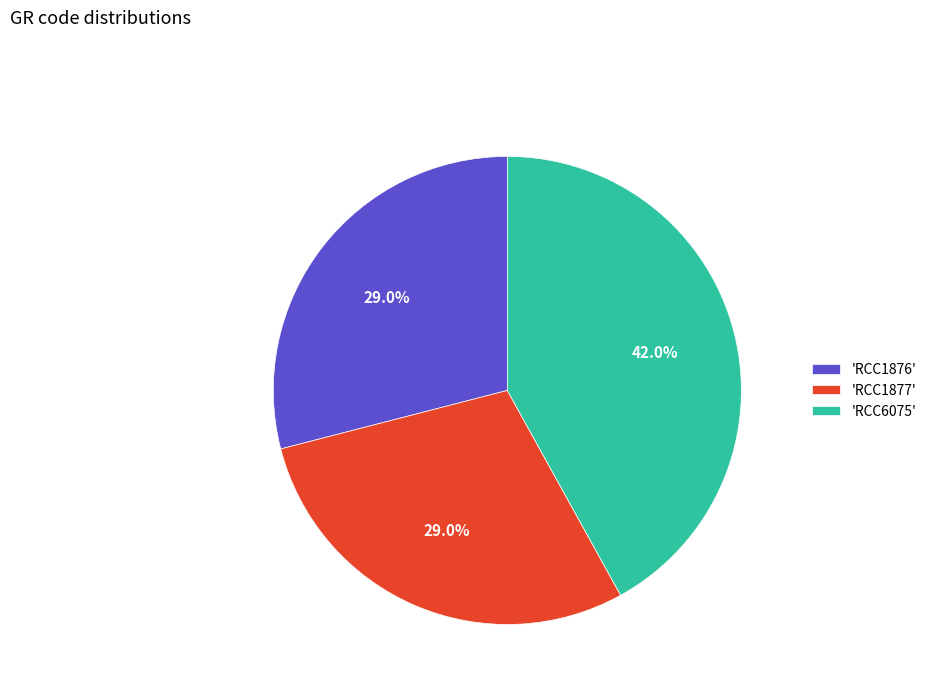

Does any single category account for the majority?

No